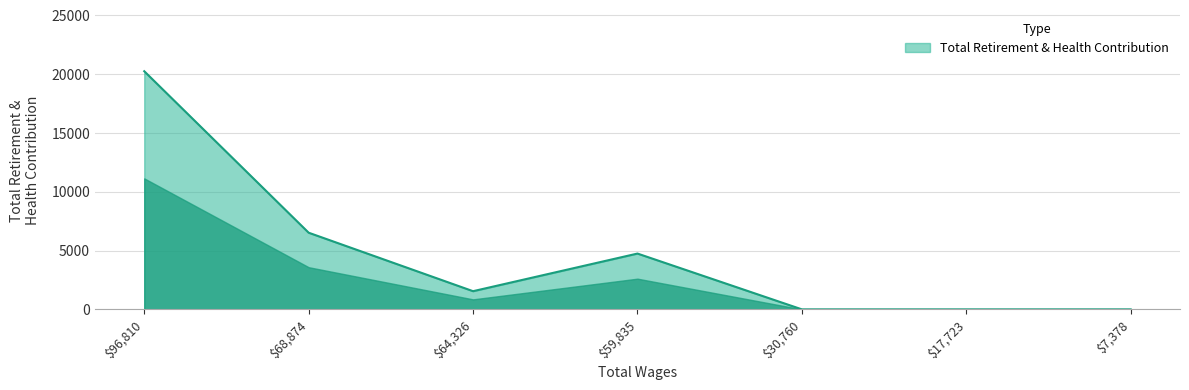

Where is the first local minimum?

$64,326